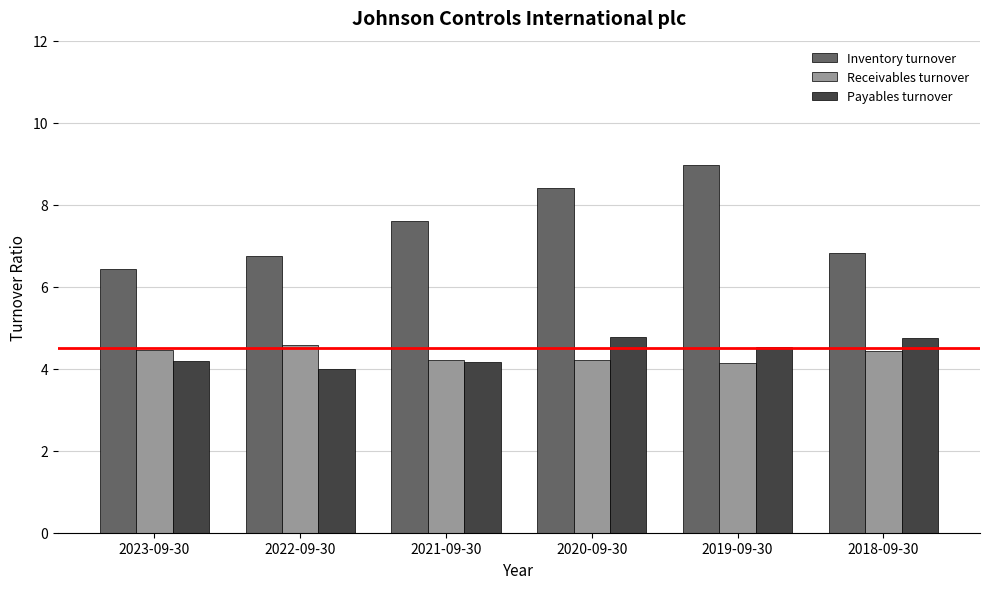

Which series changed the most between 2023-09-30 and 2019-09-30?

Inventory turnover